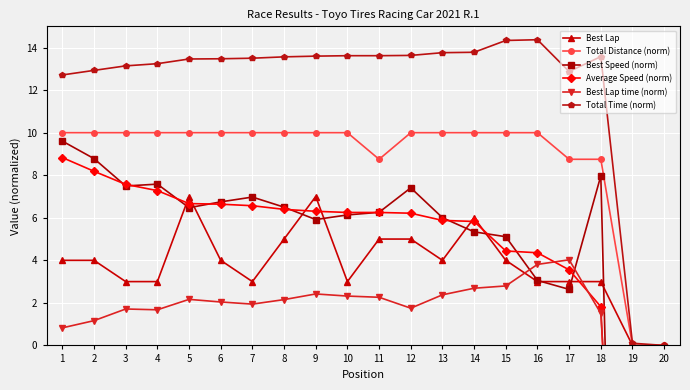

True or false: Best Lap time (norm) and Total Distance (norm) intersect in this chart.

False